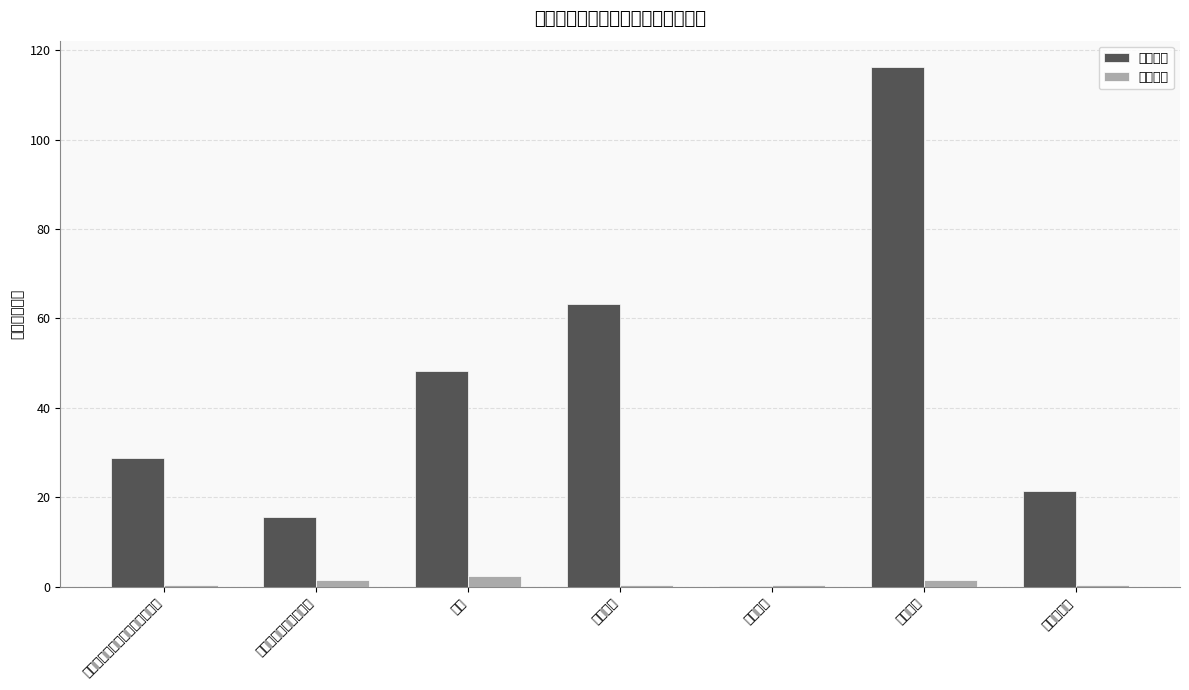

Which series has the largest total across all categories?

人员经费